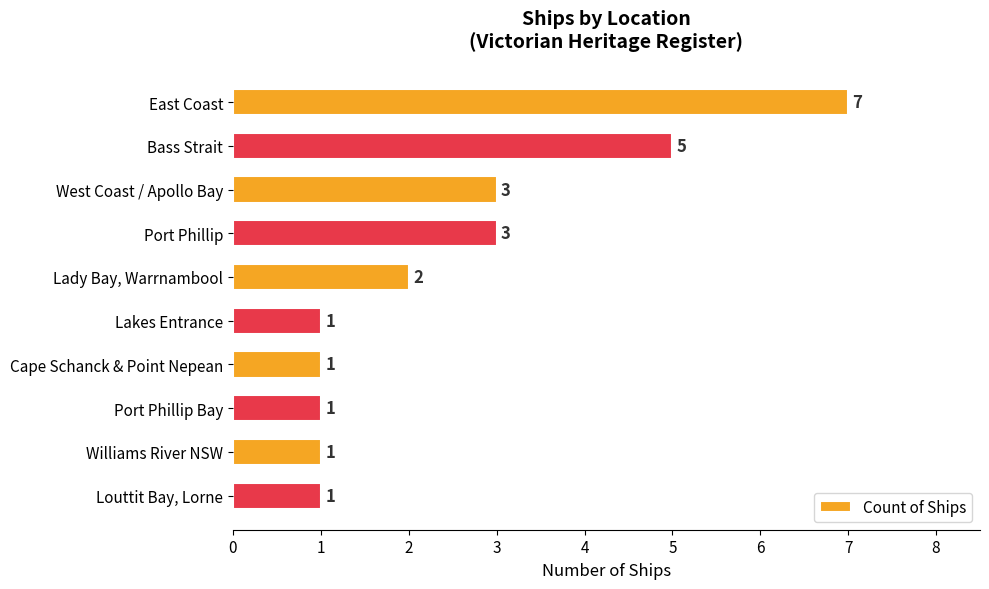

The chart shows a value of 3 at Lady Bay, Warrnambool. True or false?

False